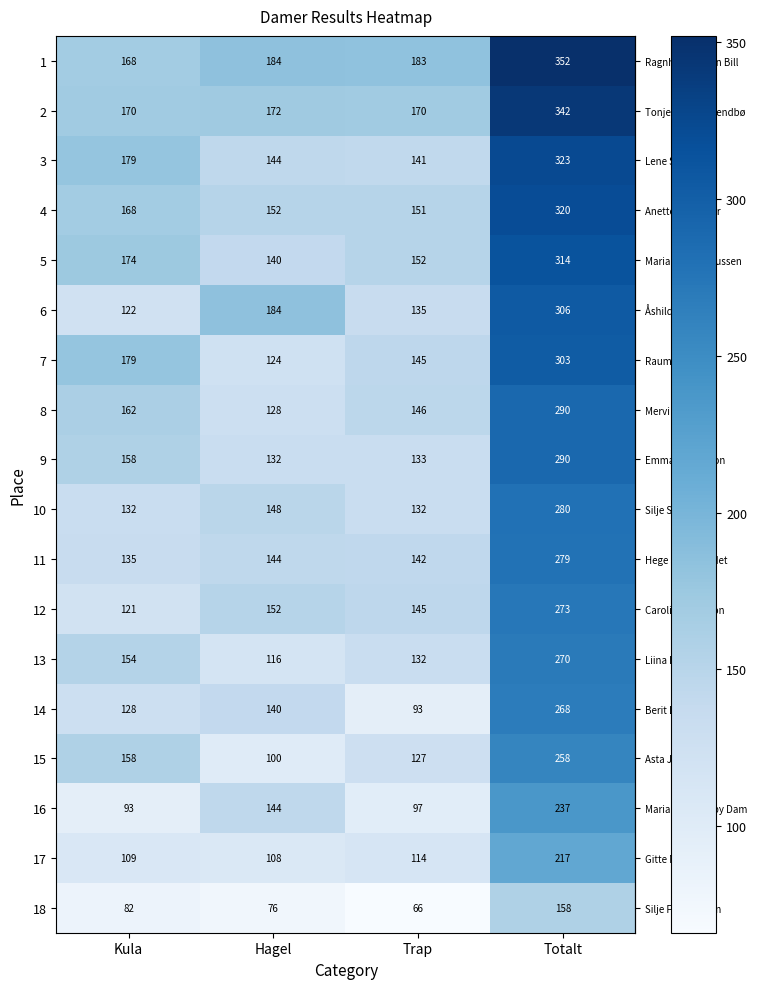

How many distinct data groups are displayed?

18